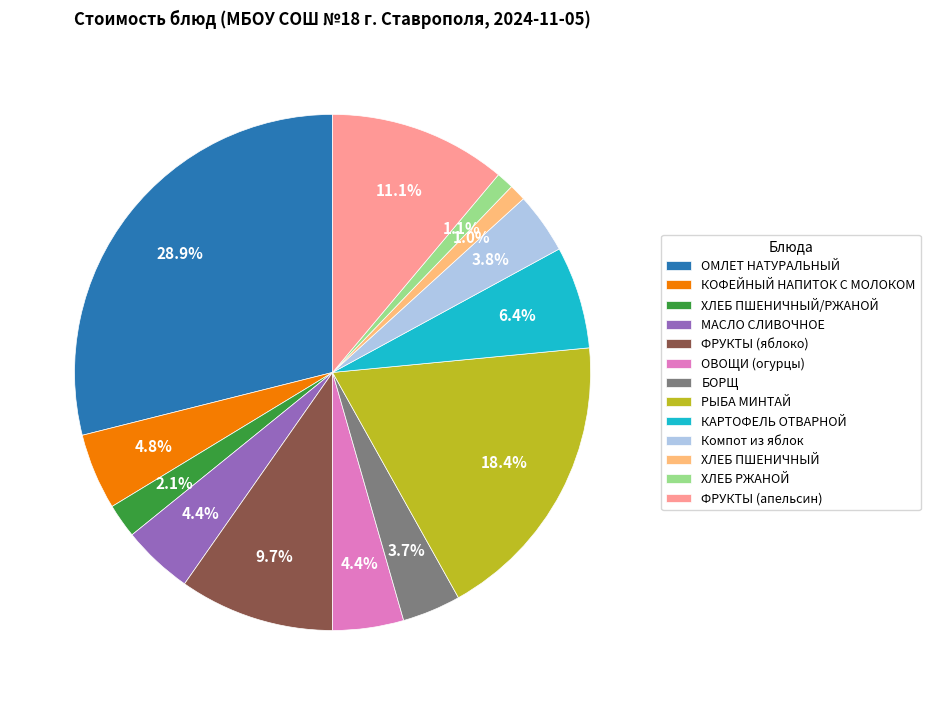

To the nearest percent, what is the combined percentage of РЫБА МИНТАЙ and ХЛЕБ ПШЕНИЧНЫЙ/РЖАНОЙ?

21%